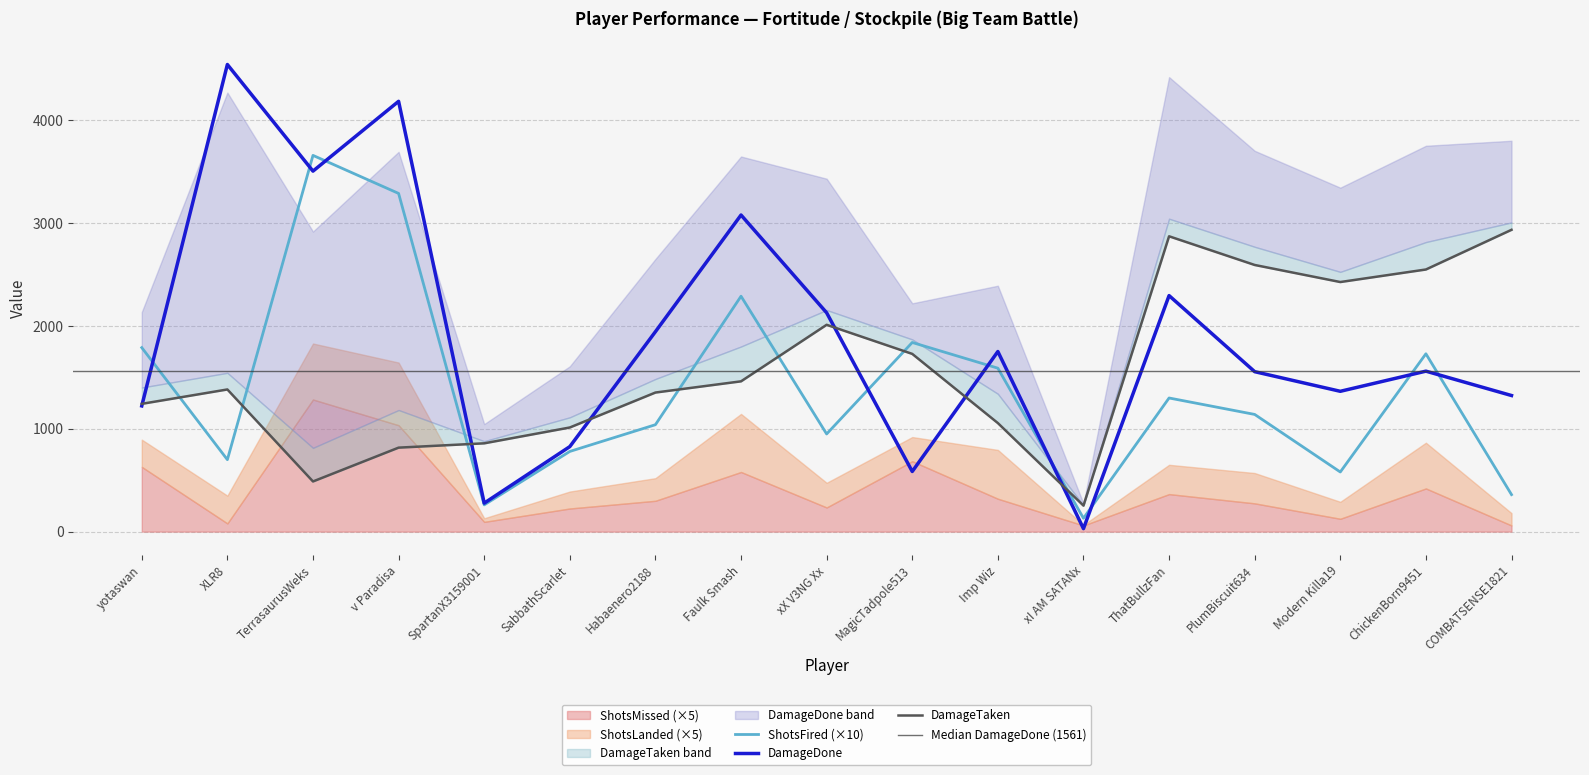

The value of ShotsFired (×10) at Habaenero2188 is 1040. True or false?

True